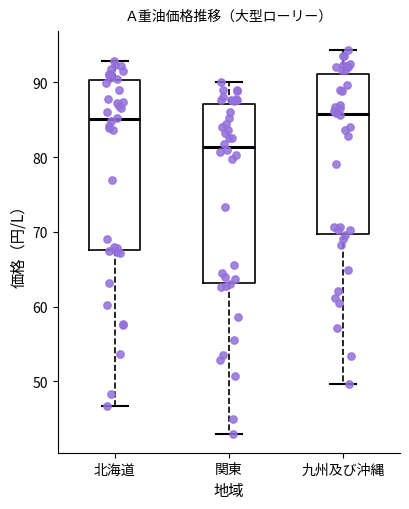

Reading left to right, transcribe this box plot: for each box, give where its median line is, the range the box spans, and where its two whiskers end, as read against the y-axis. The values are not printed on the chart, so give them approximately, as read against the axis.

北海道: median 85, box 68 to 90, whiskers 47 to 93
関東: median 81, box 63 to 87, whiskers 43 to 90
九州及び沖縄: median 86, box 70 to 91, whiskers 50 to 94